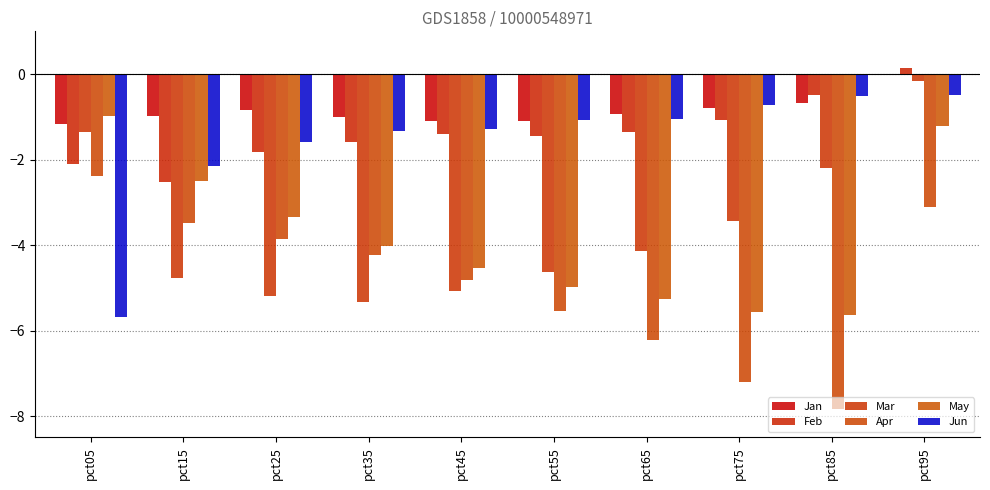

At which category is the sum across all series the highest?

pct95